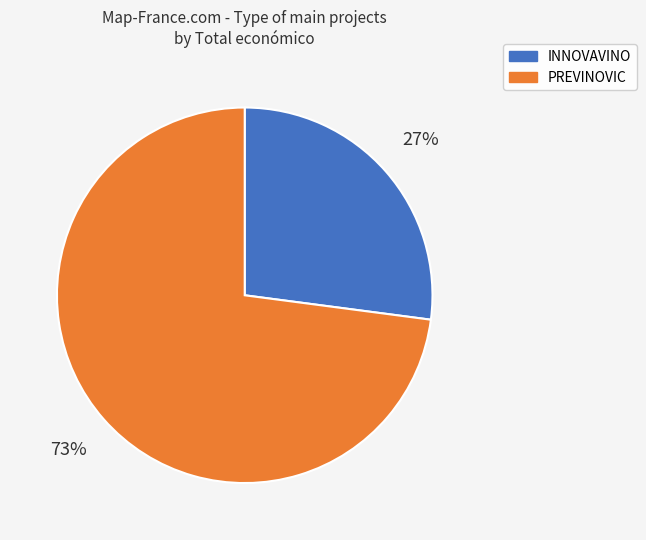

Rank the categories by value from lowest to highest.

INNOVAVINO, PREVINOVIC